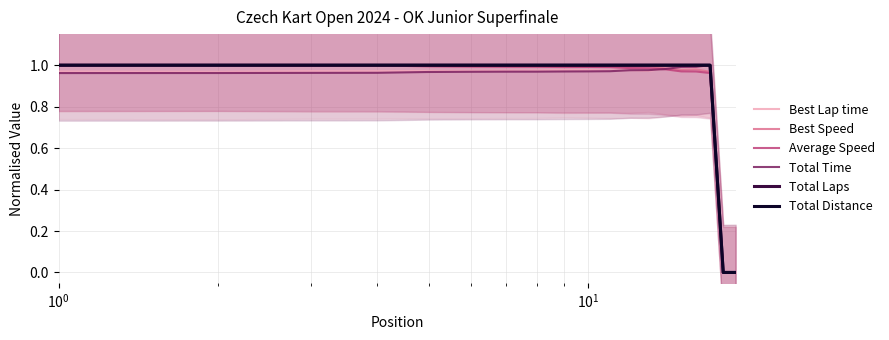

How many values in Total Laps are above zero?

17